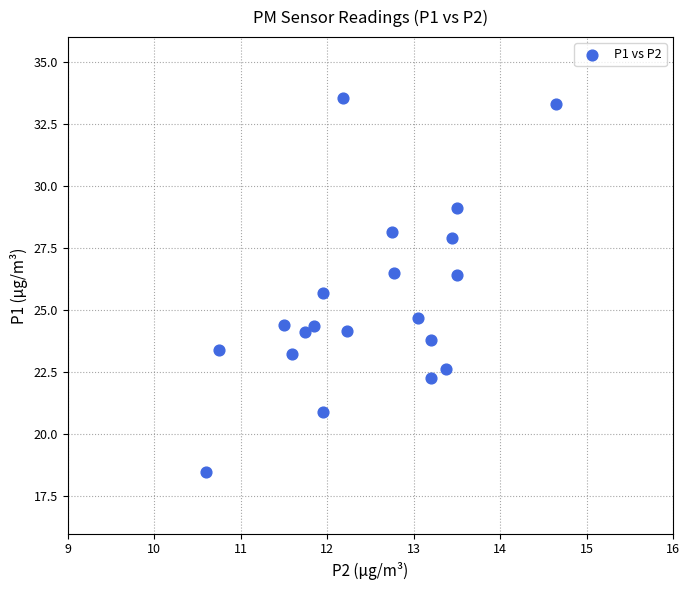

What is the range of X values (max minus min)?

4.1